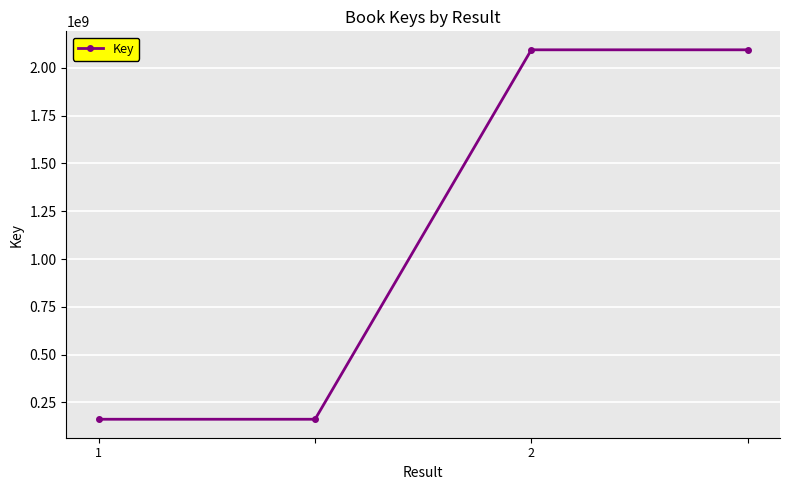

Reading left to right, what are all the values shown in this chart?

162060546	162060546	2093969039	2093969039